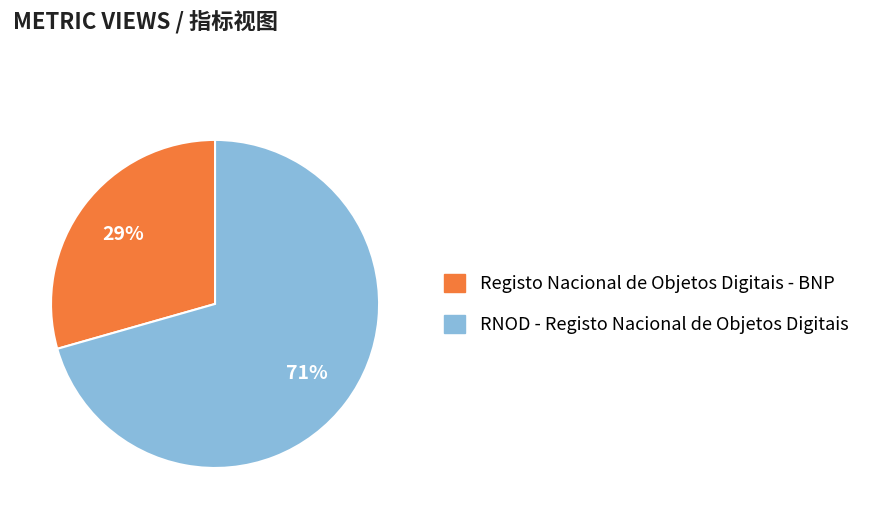

Do Registo Nacional de Objetos Digitais - BNP and RNOD - Registo Nacional de Objetos Digitais together represent more than half of the pie?

Yes